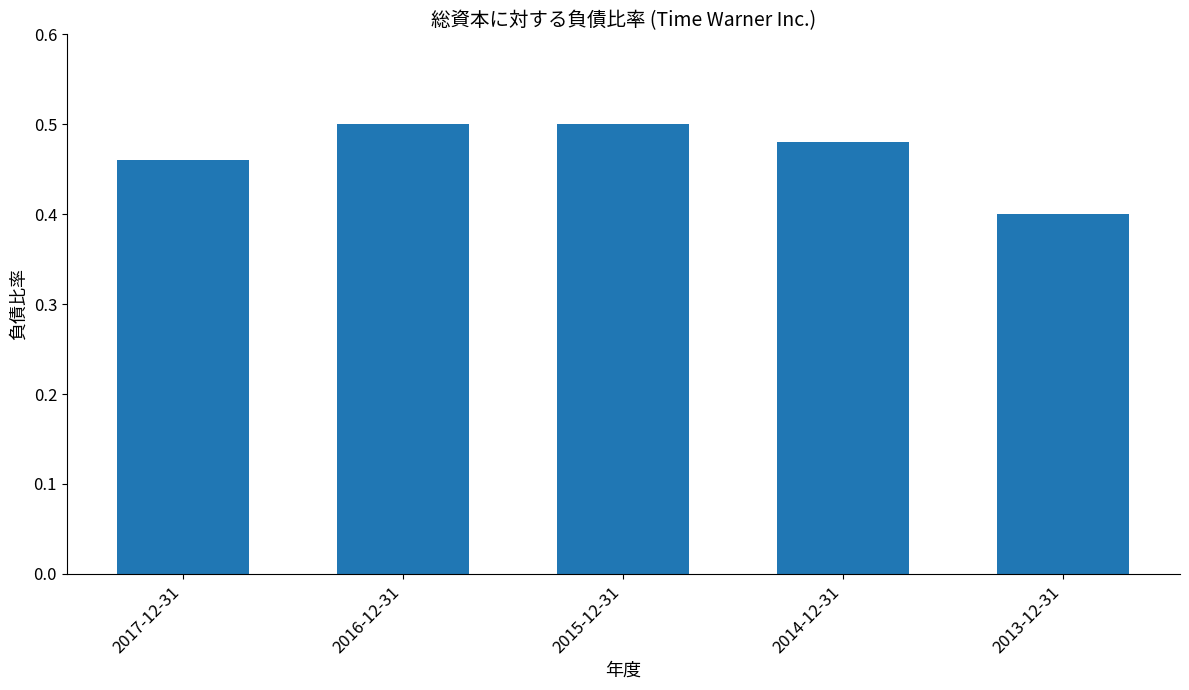

True or false: the data shows 0.5 at 2017-12-31.

True